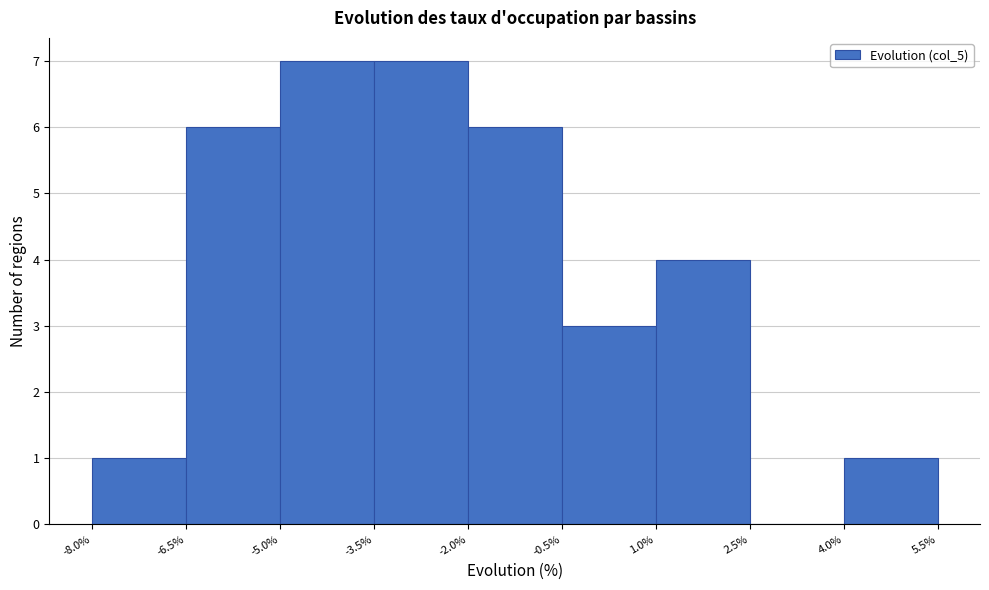

Reading left to right, transcribe this chart: for each bar, give the range it covers on the x-axis and its height. The values are not printed on the chart, so give them approximately, as read against the axis.

-8.0% to -6.5%: 1
-6.5% to -5.0%: 6
-5.0% to -3.5%: 7
-3.5% to -2.0%: 7
-2.0% to -0.5%: 6
-0.5% to 1.0%: 3
1.0% to 2.5%: 4
2.5% to 4.0%: 0
4.0% to 5.5%: 1